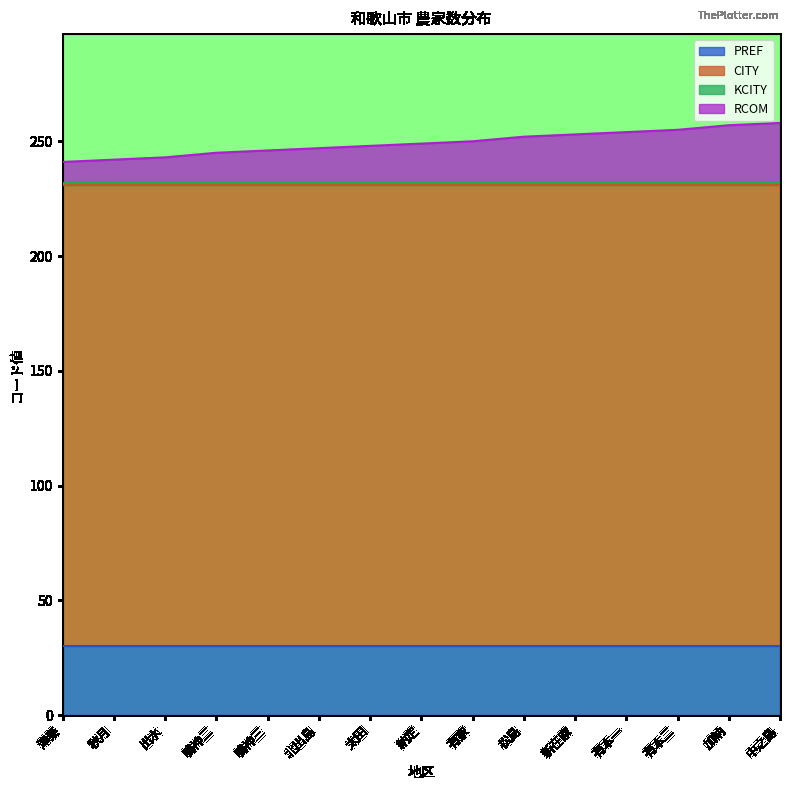

Count the number of data series in this chart.

4